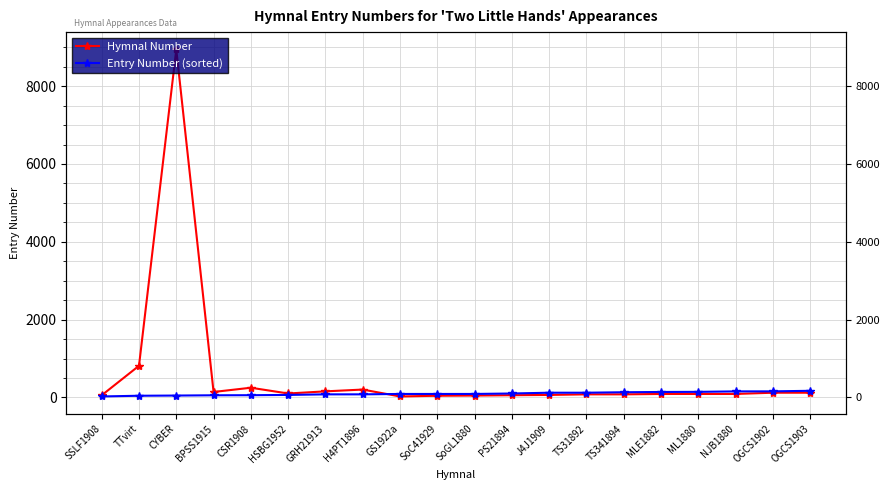

Which has a higher value, SoGL1880 or GRH21913?

GRH21913